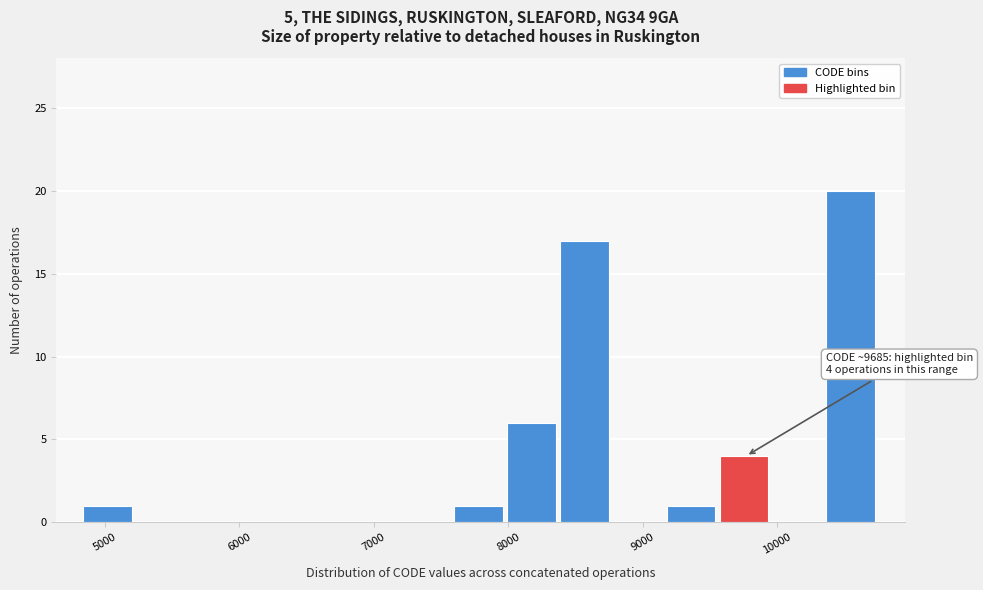

Read against the x-axis, roughly where is the centre of the tallest bar?

10500